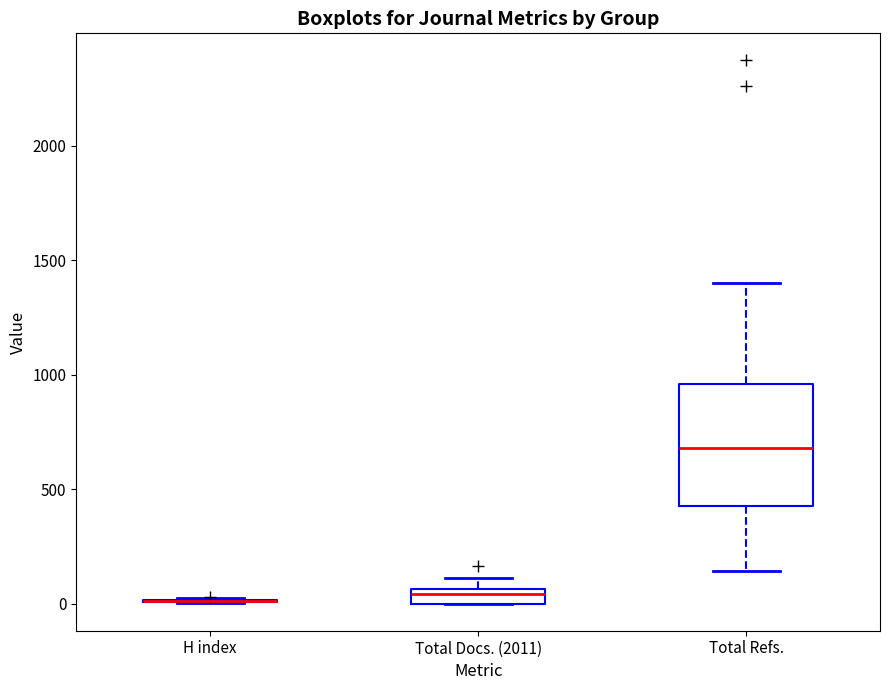

Comparing the boxes themselves (not the whiskers), which one is the tallest?

Total Refs.